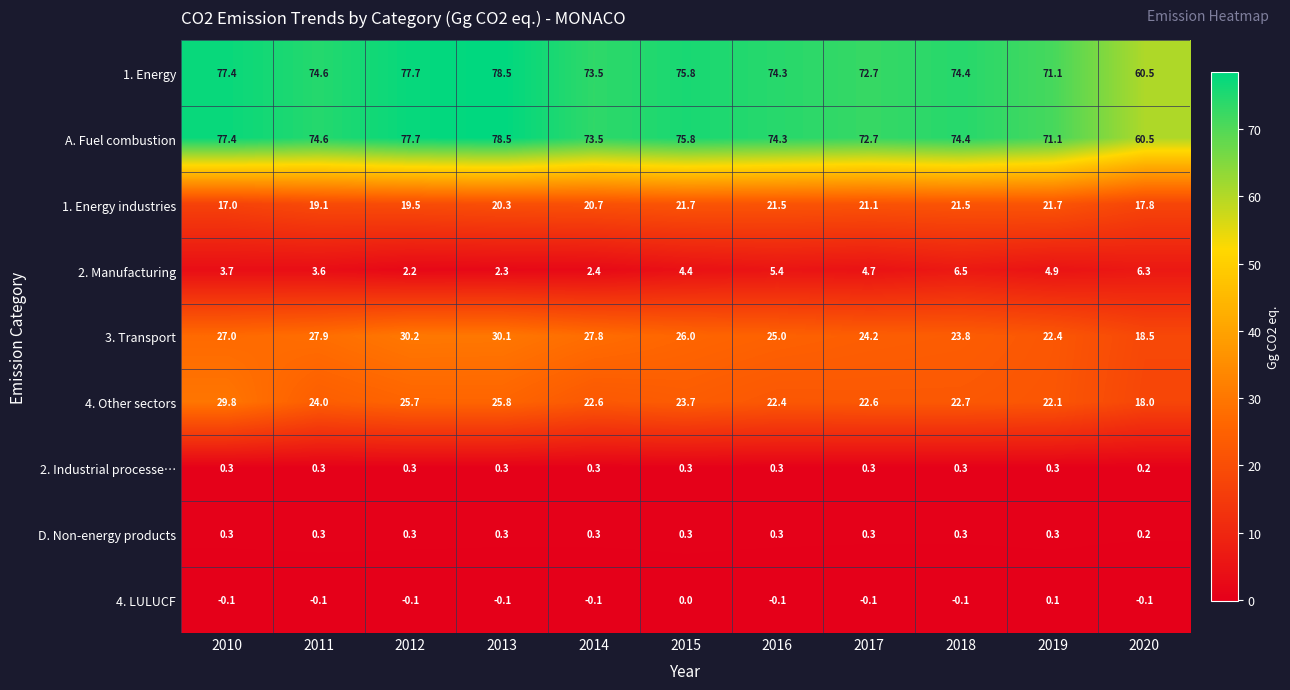

Read the D. Non-energy products value at 2014.

0.3